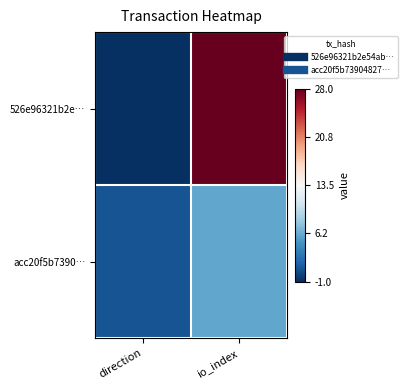

Reading left to right, what are all the values shown in this chart?

526e96321b2e…: direction=-1	io_index=28
acc20f5b7390…: direction=1	io_index=6